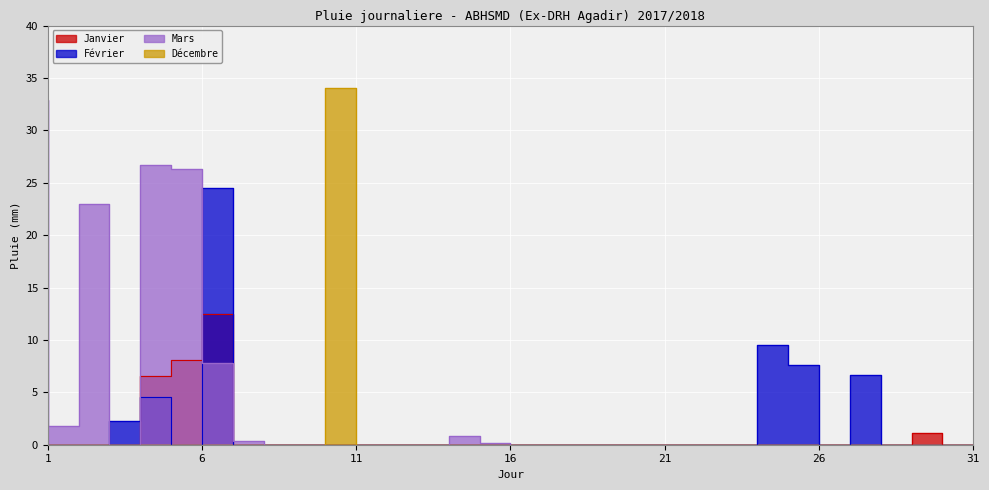

Count the number of data series in this chart.

4